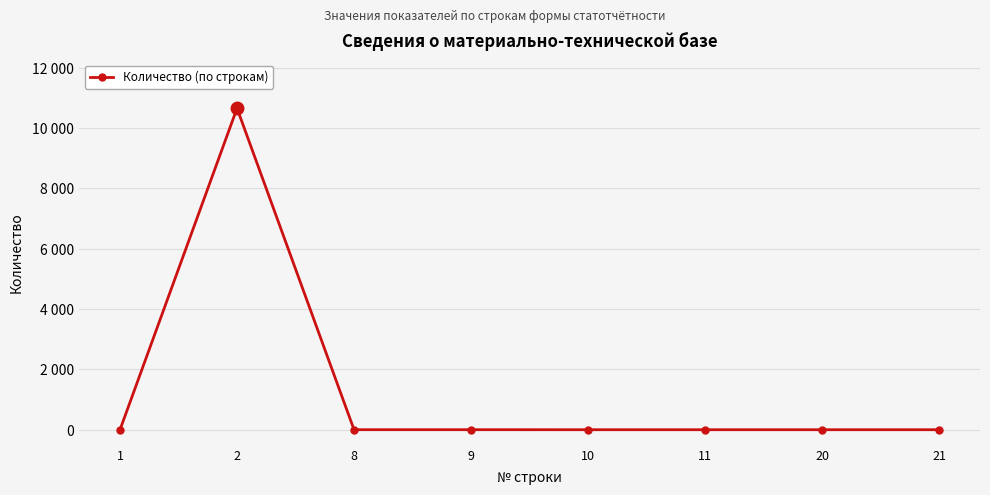

At which label is the value closest to 5328?

1